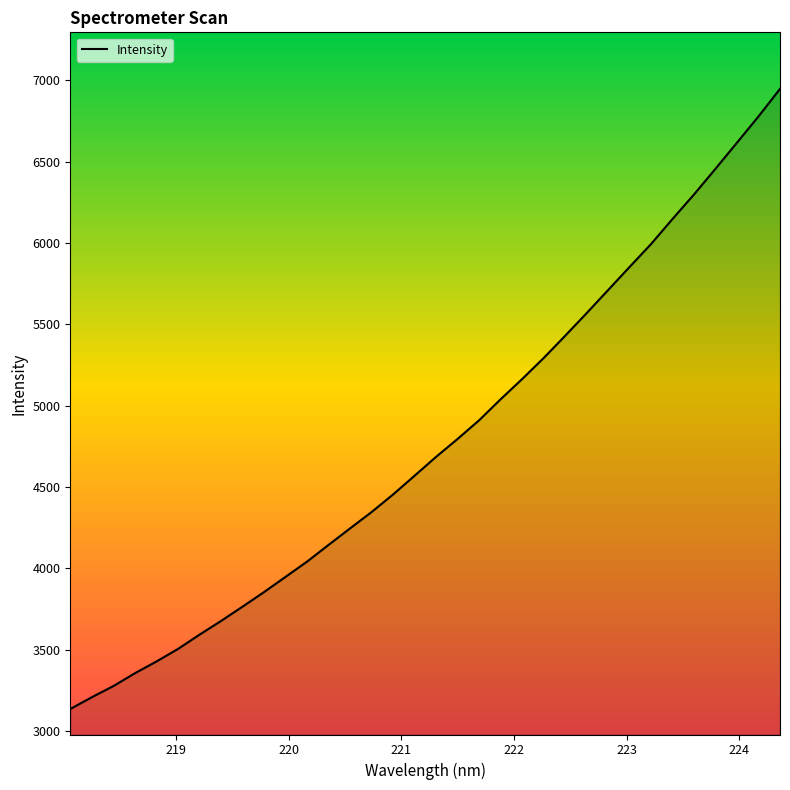

True or false: the data has more than 1 interior local peaks.

False